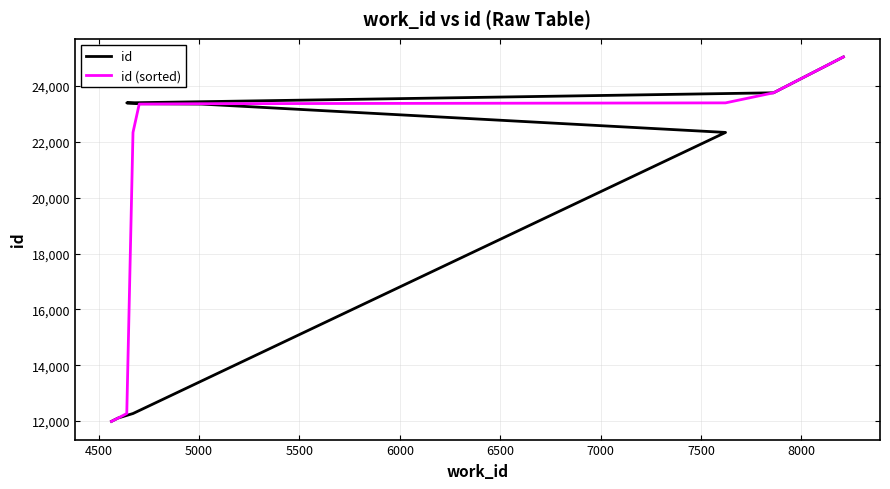

The value of id at 5000 is 20152. True or false?

False